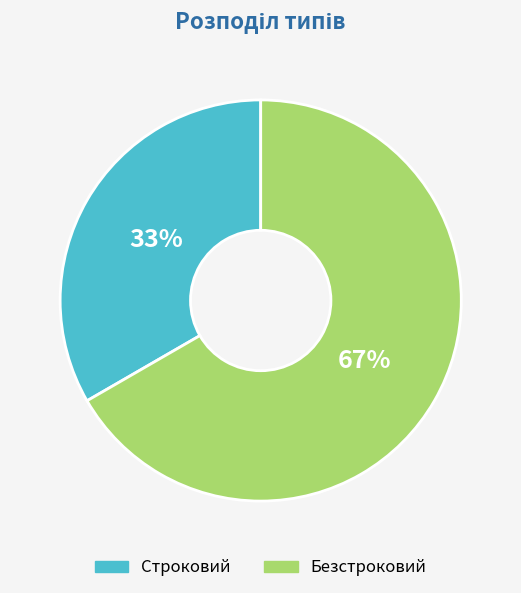

Between Безстроковий and Строковий, which is larger?

Безстроковий